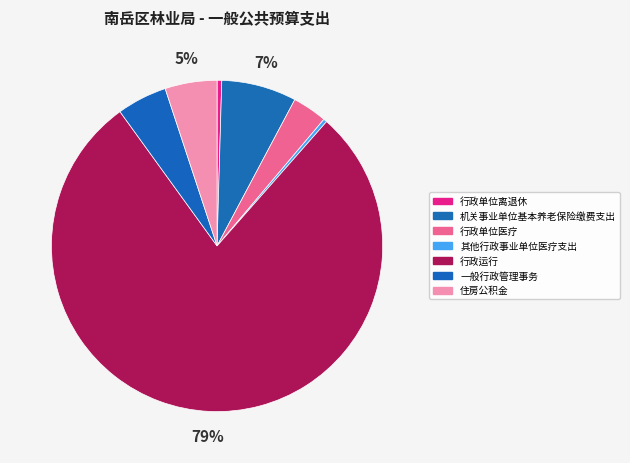

To the nearest percent, what is the combined percentage of 行政单位医疗 and 其他行政事业单位医疗支出?

4%